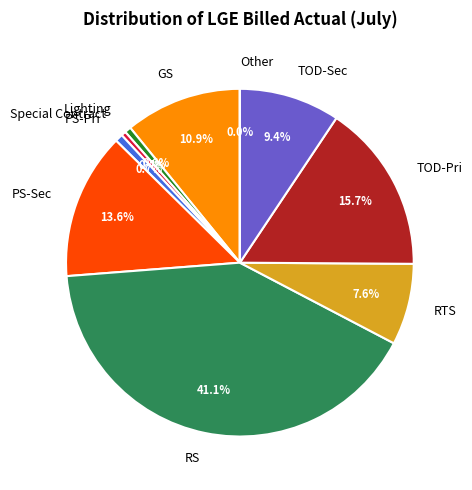

Is the sum of RS and PS-Sec greater than half?

Yes